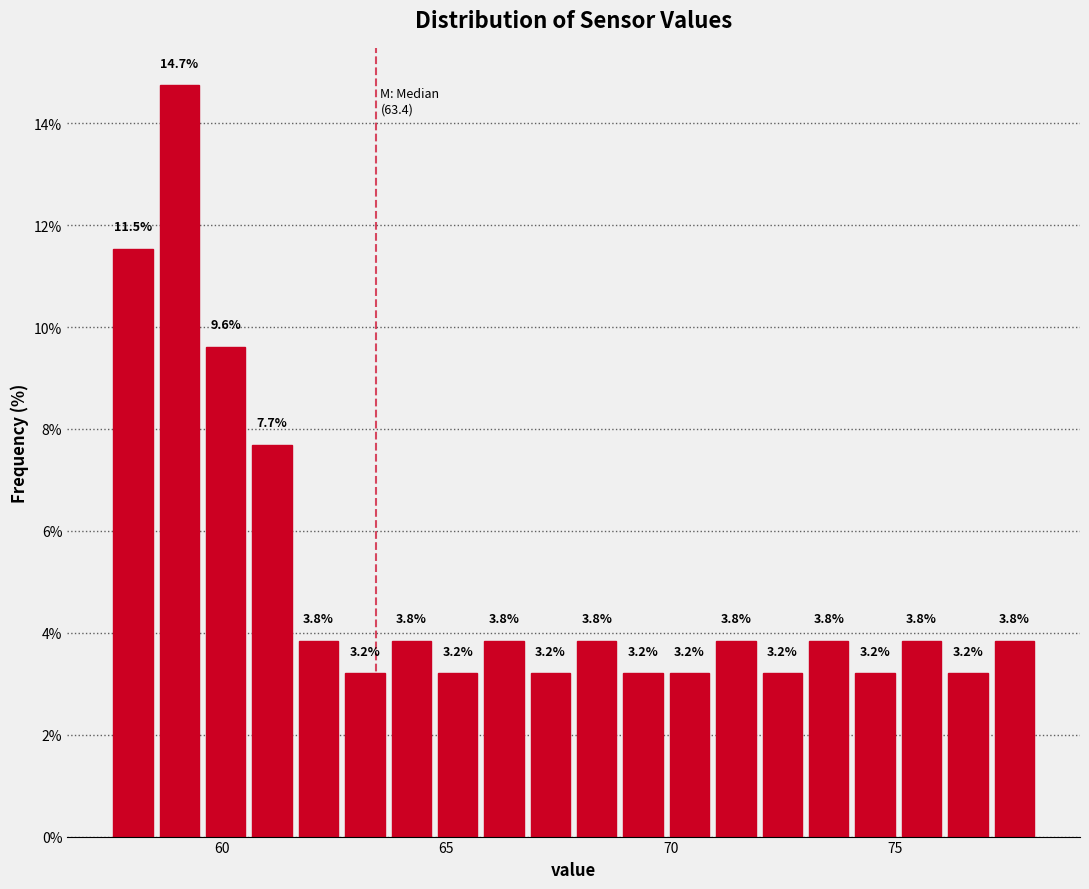

Around what value on the x-axis is the tallest bar? Give the approximate position of its centre, as read against the axis.

59.0